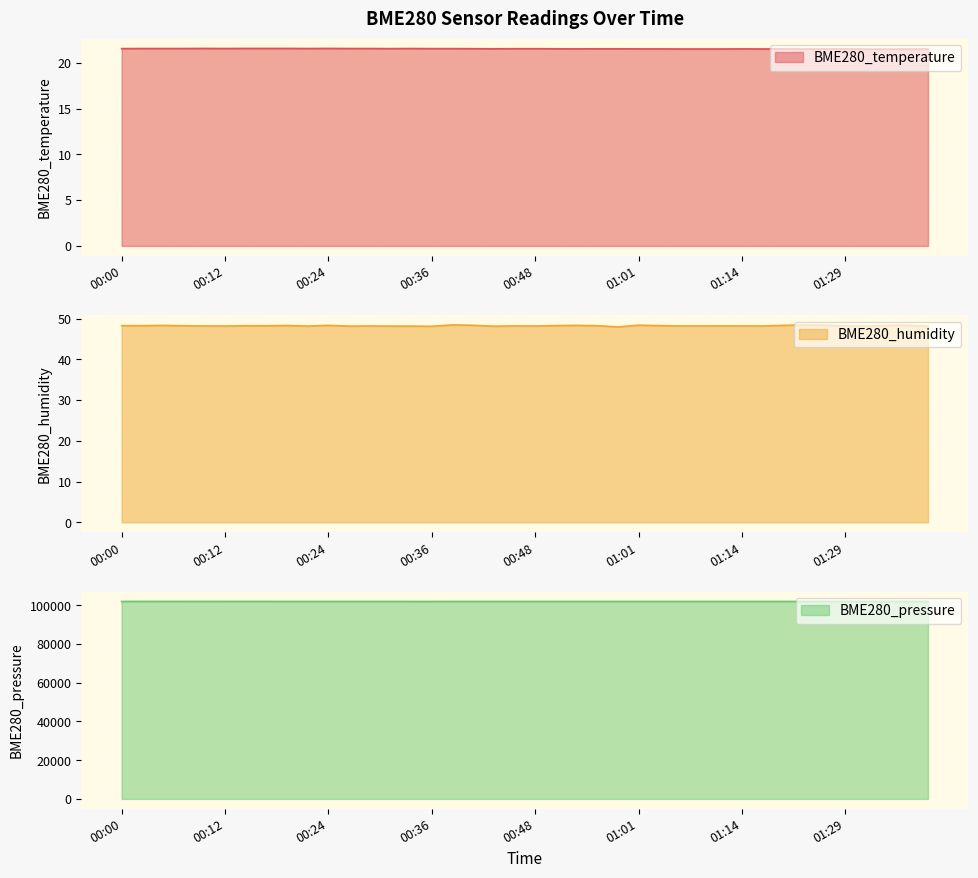

At how many categories does at least one series exceed 72375?

40